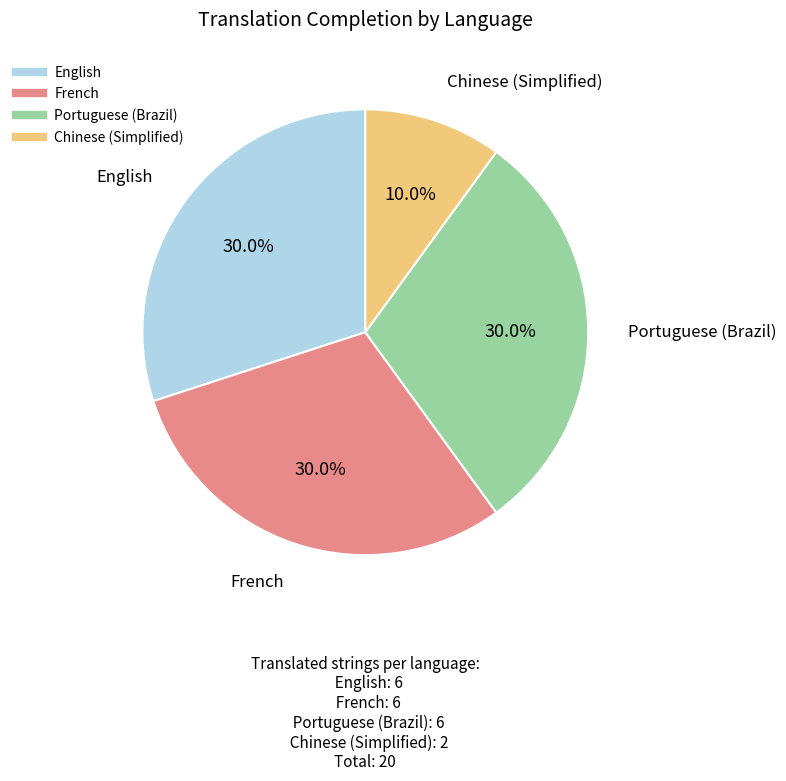

What is the smallest slice in the pie chart?

Chinese (Simplified)